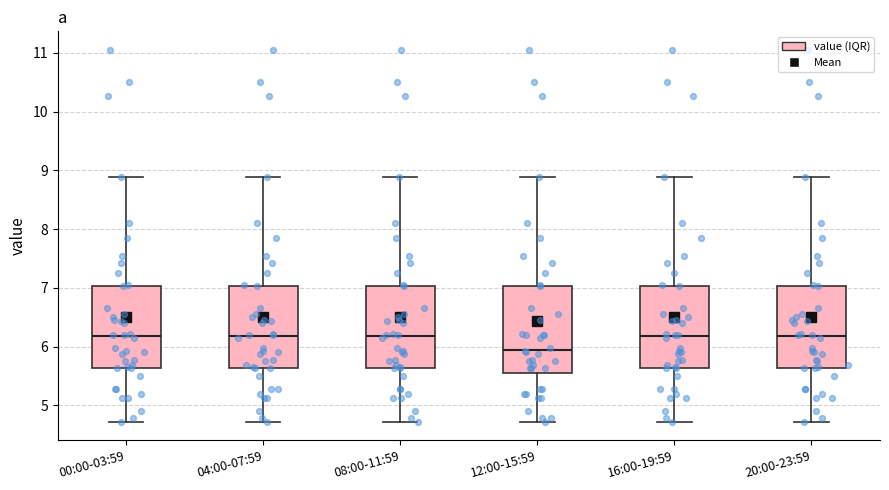

Where does the median line of the box for 20:00-23:59 sit on the y-axis? The values are not printed on the chart, so give them approximately, as read against the axis.

6.2